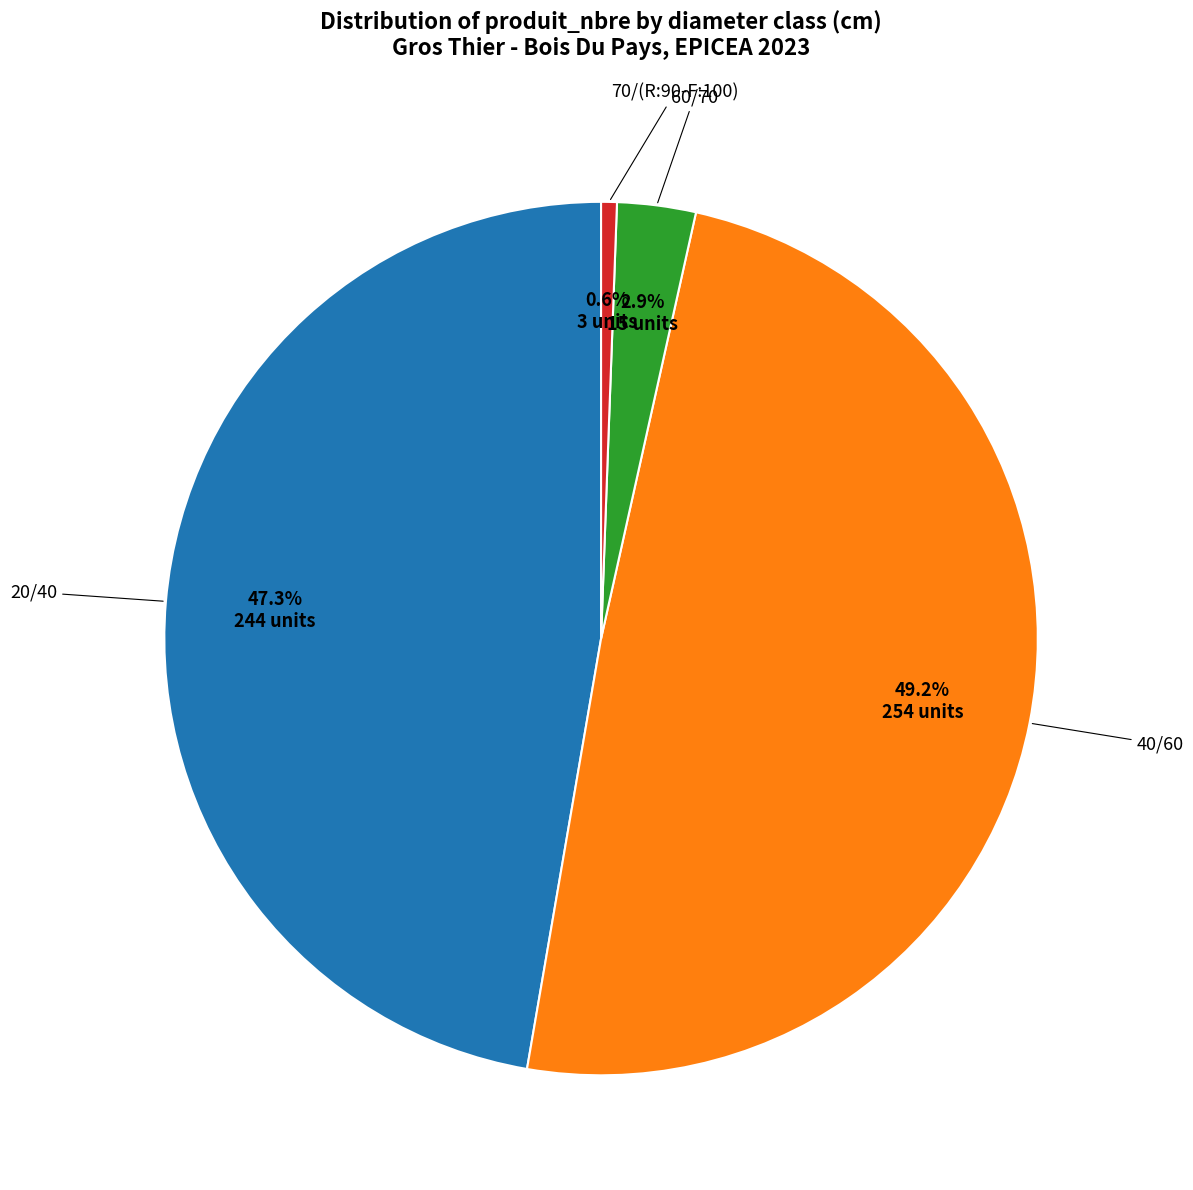

Is there a majority slice in this chart?

No